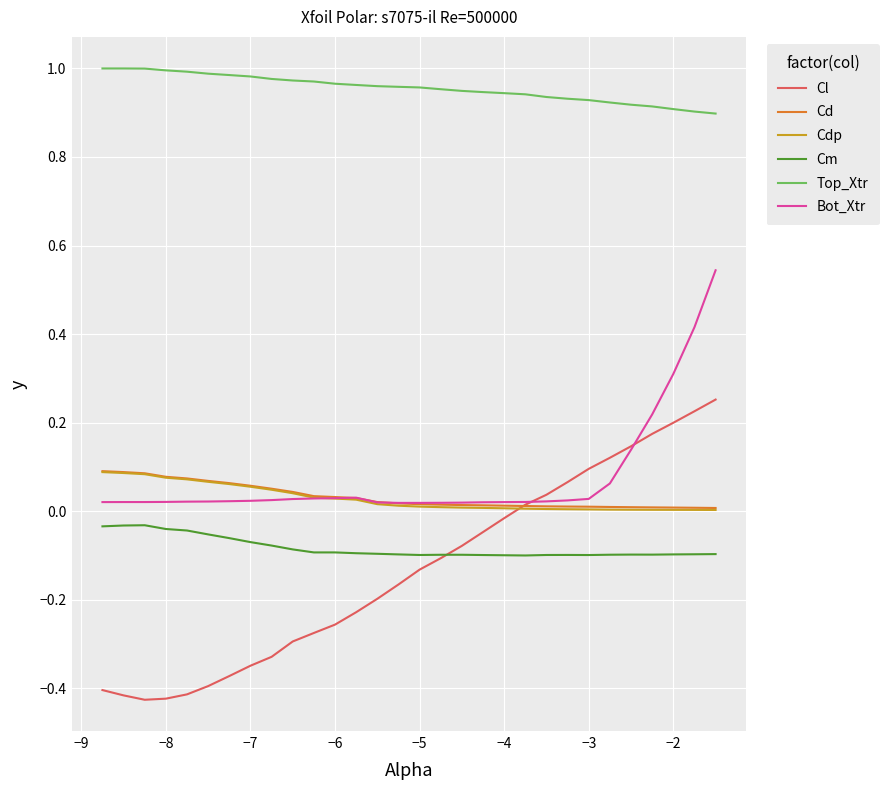

Which series has the widest spread of values?

Cl